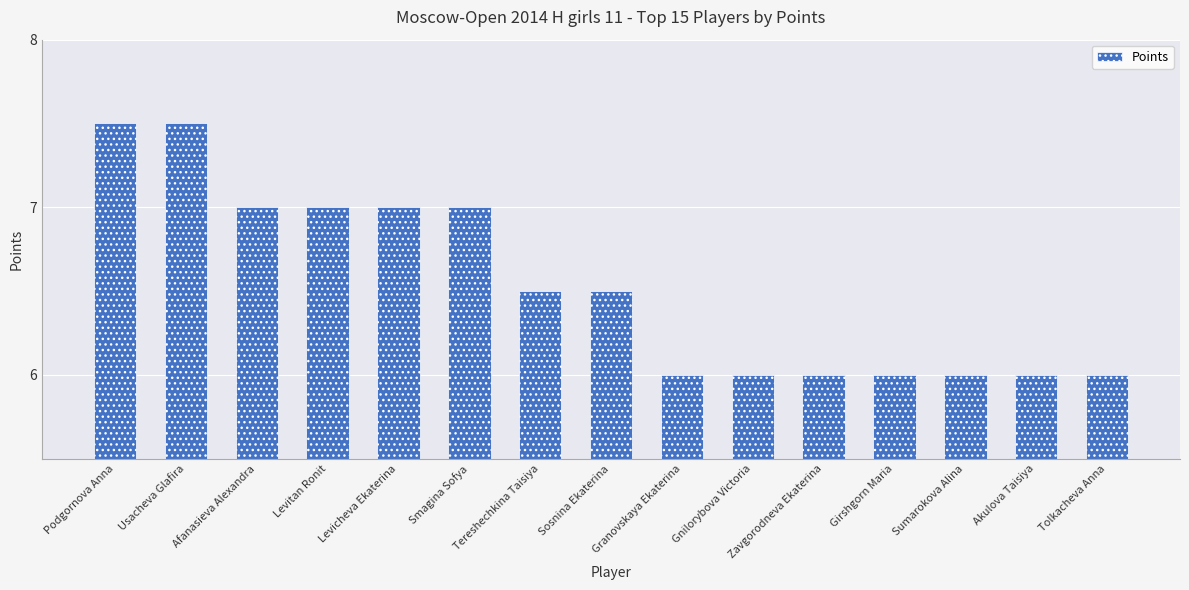

What is the approximate value at Afanasieva Alexandra?

7.0